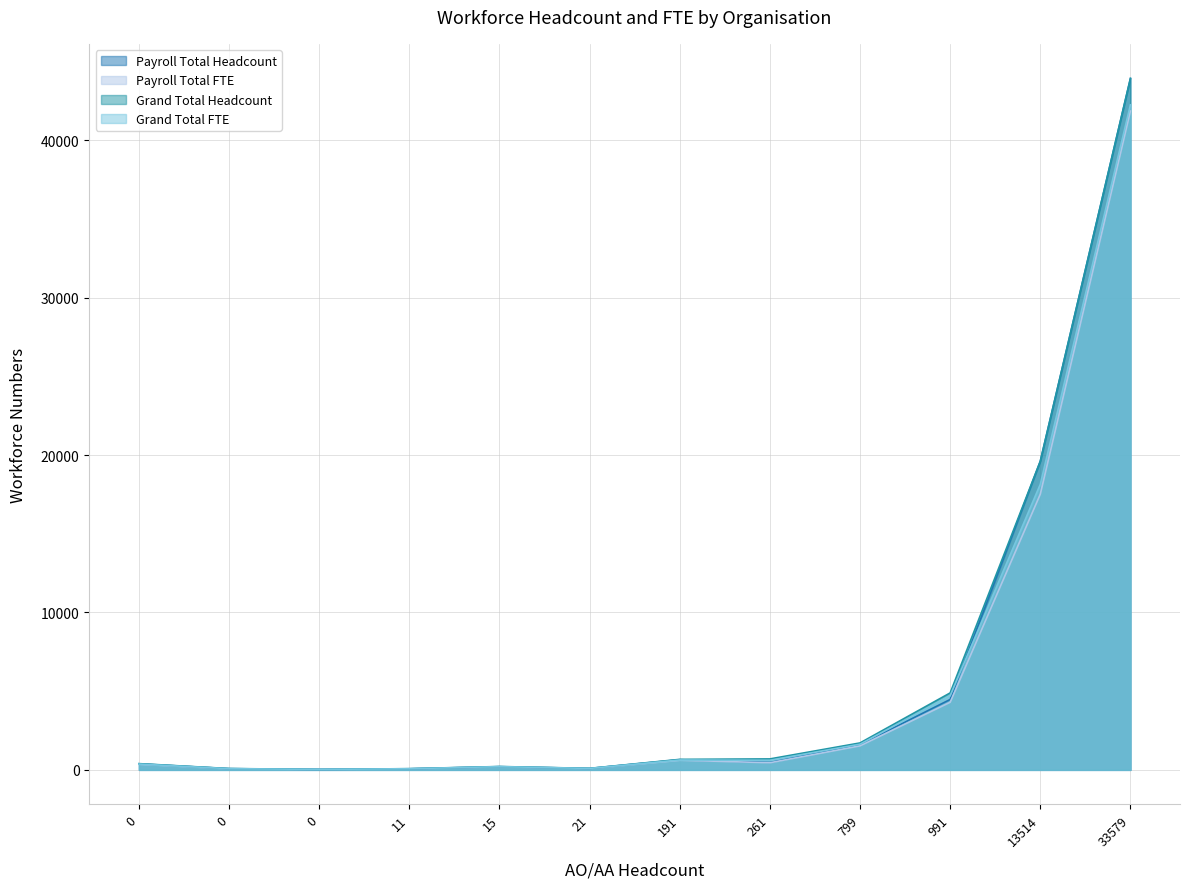

How many interior local peaks does the Grand Total FTE series have?

4